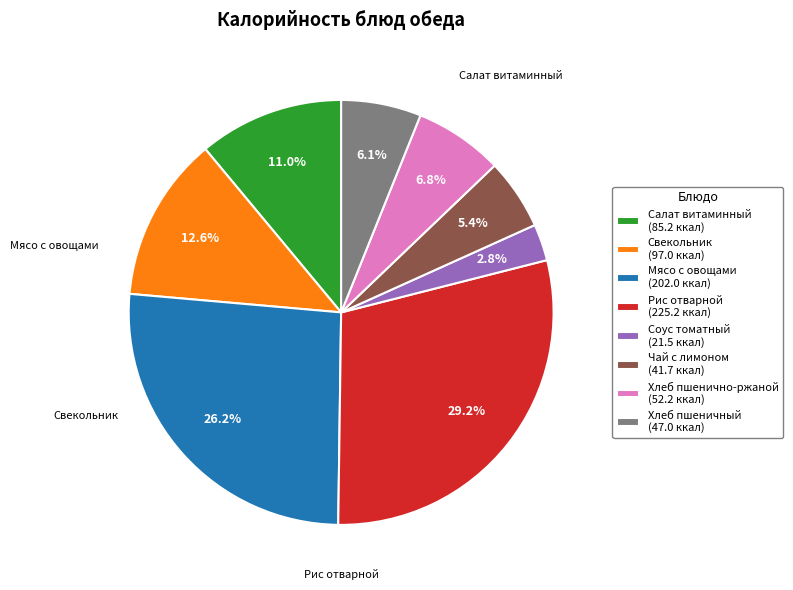

Is there any slice that represents more than half of the pie?

No